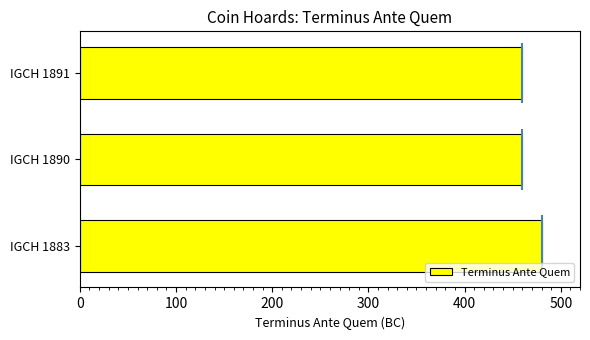

How many bars are there in total?

3